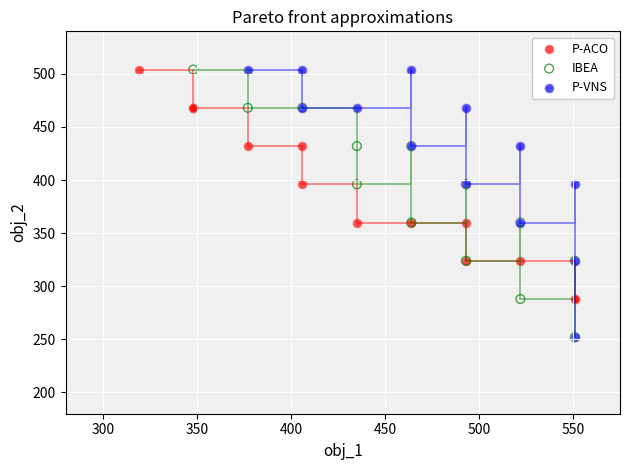

What are all the series names shown in the legend?

P-ACO, IBEA, P-VNS